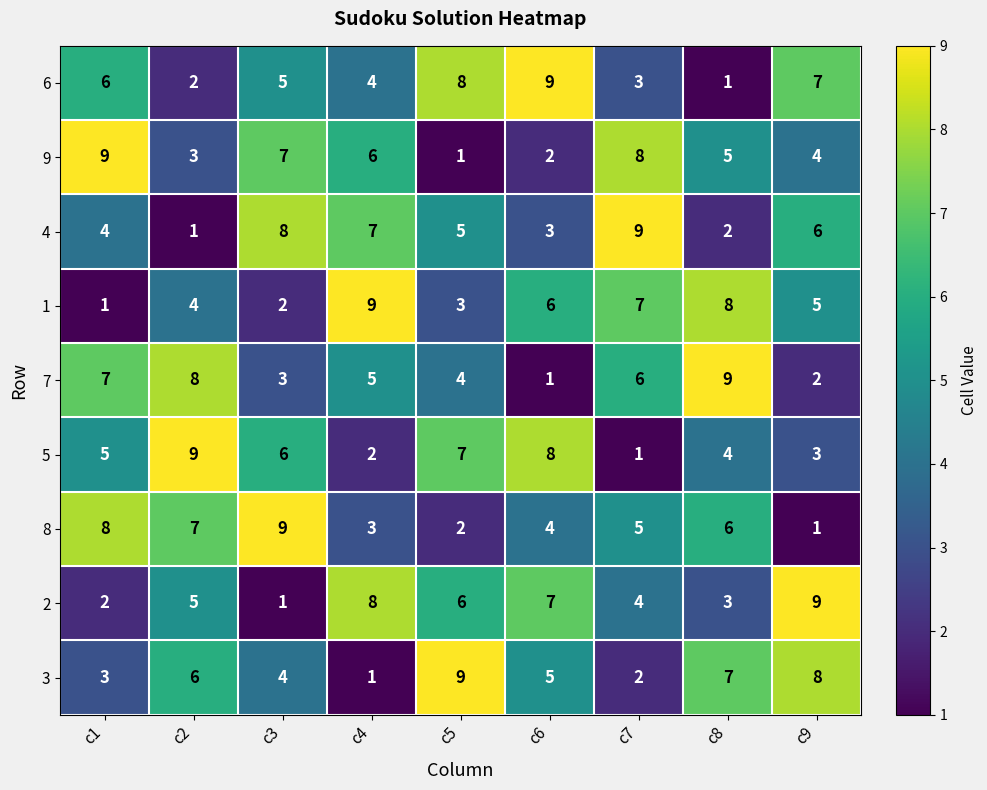

At how many categories does at least one series exceed 2?

9